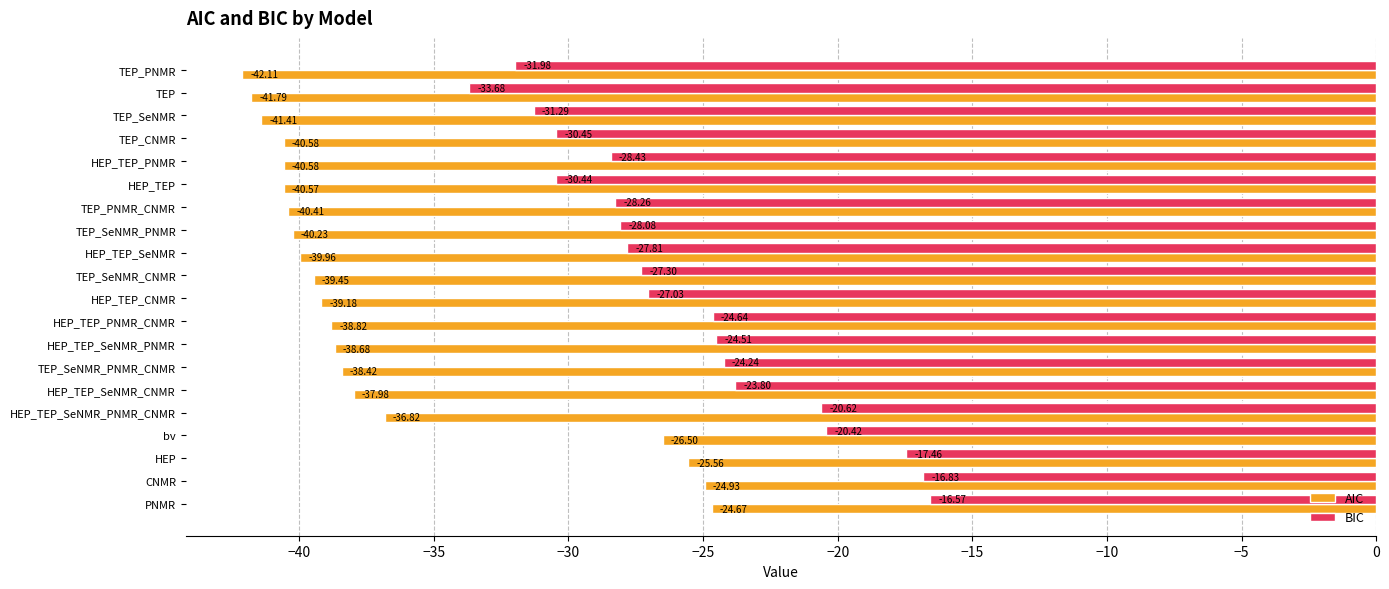

Which series has the largest range (max minus min)?

AIC